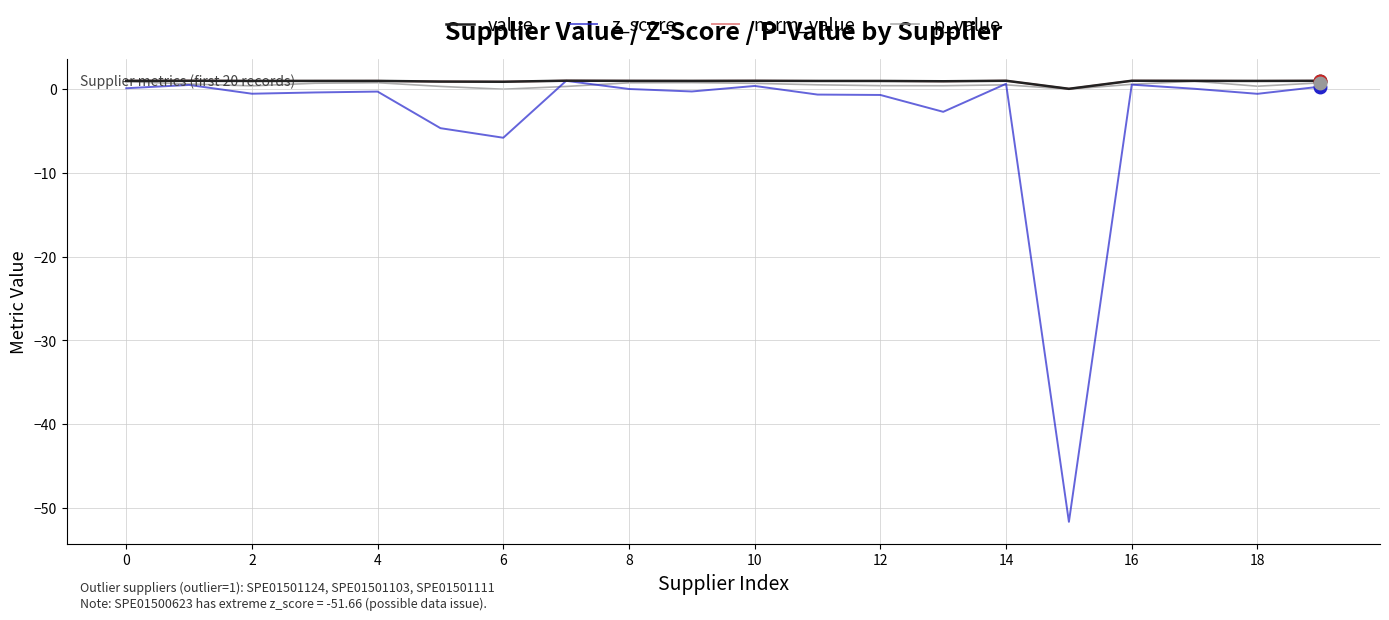

Rank the series by their maximum value, from lowest to highest.

p_value, z_score, value, norm_value